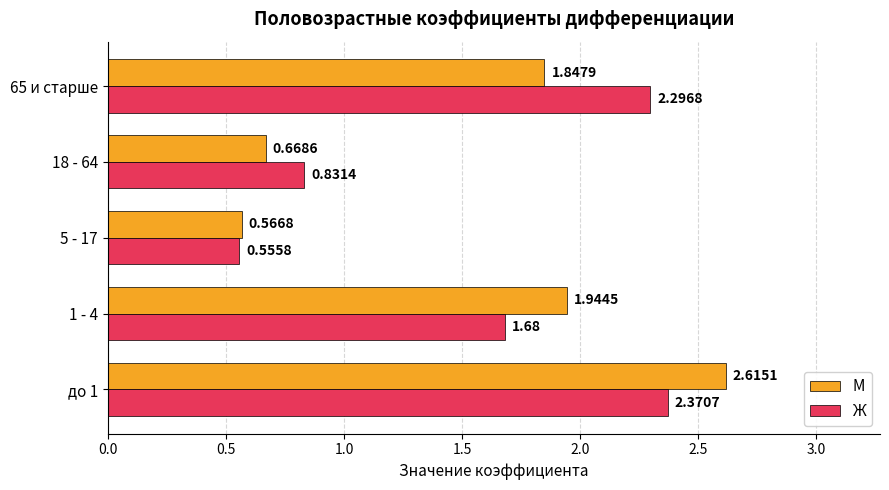

What is the sum of all М values?

7.6